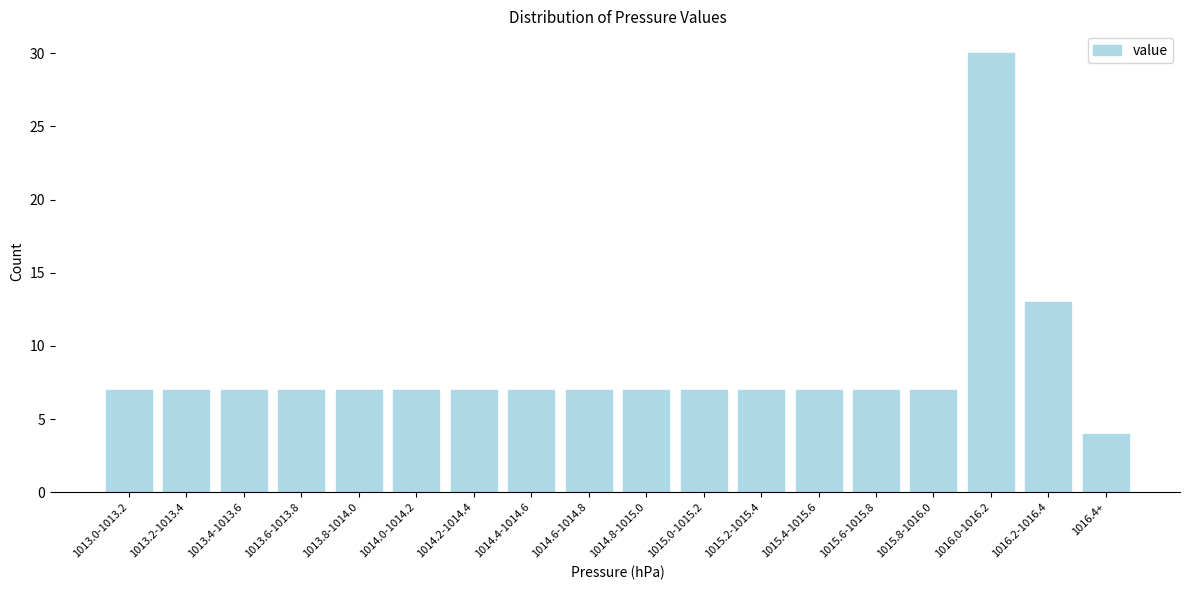

Reading right to left, what are all the values shown in this chart?

1016.4+=4	1016.2-1016.4=13	1016.0-1016.2=30	1015.8-1016.0=7	1015.6-1015.8=7	1015.4-1015.6=7	1015.2-1015.4=7	1015.0-1015.2=7	1014.8-1015.0=7	1014.6-1014.8=7	1014.4-1014.6=7	1014.2-1014.4=7	1014.0-1014.2=7	1013.8-1014.0=7	1013.6-1013.8=7	1013.4-1013.6=7	1013.2-1013.4=7	1013.0-1013.2=7